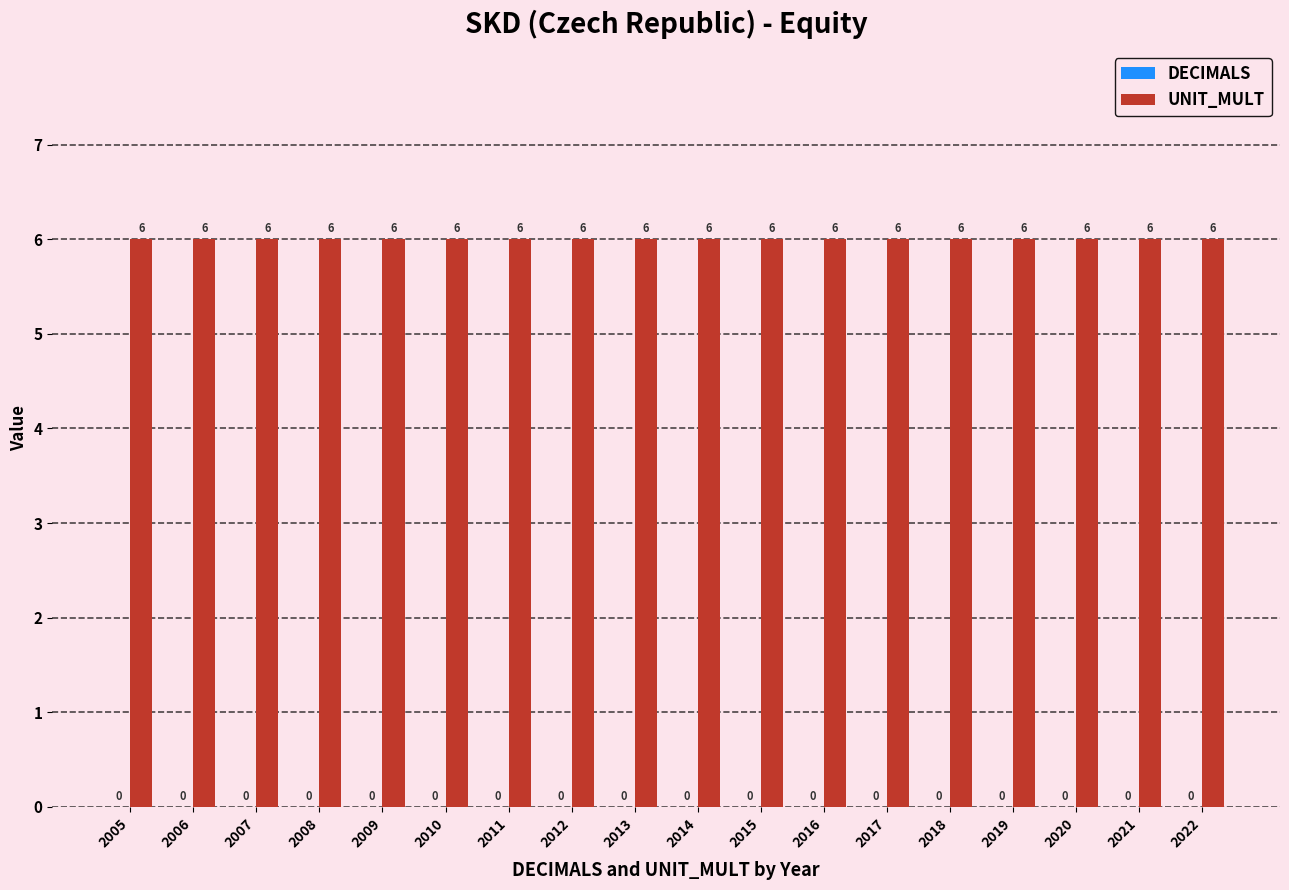

At which category is the sum across all series the highest?

2005